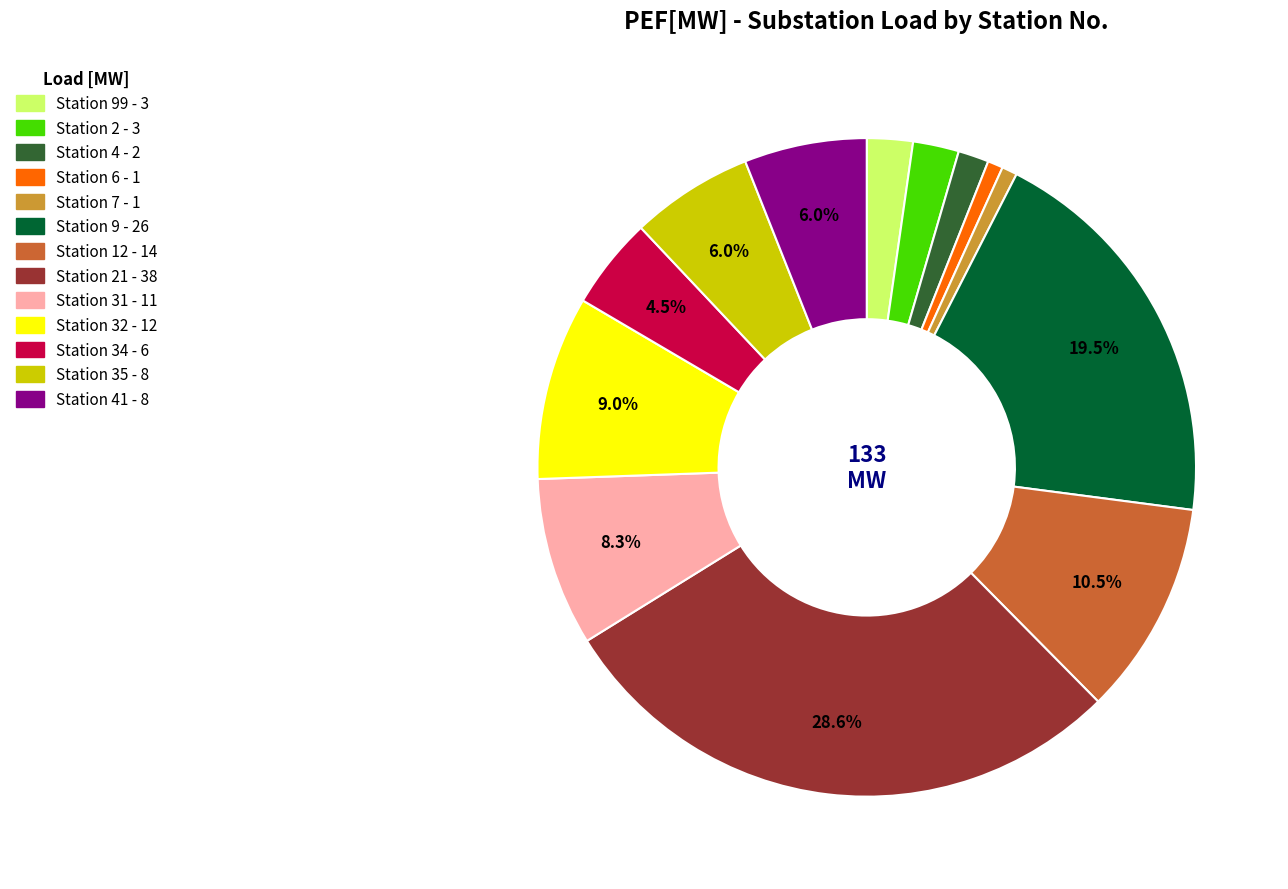

Is there any slice that represents more than half of the pie?

No